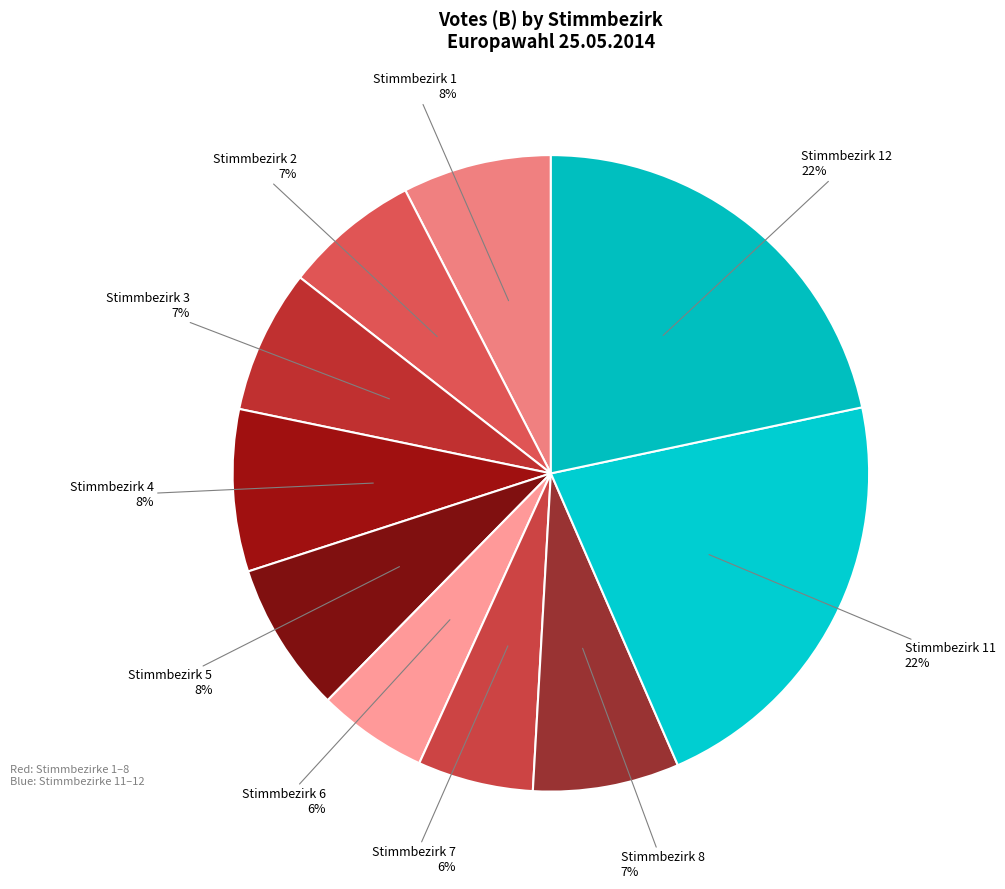

What is the smallest slice in the pie chart?

Stimmbezirk 6